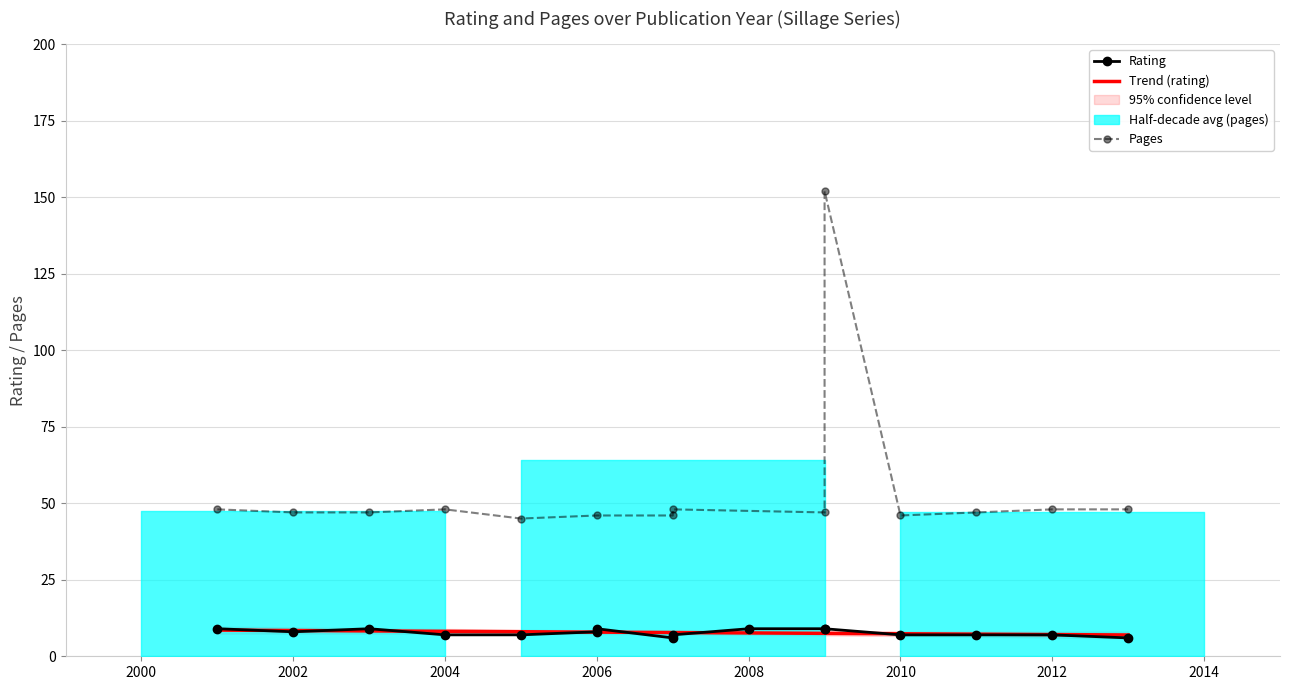

Which series has the largest total across all categories?

pages